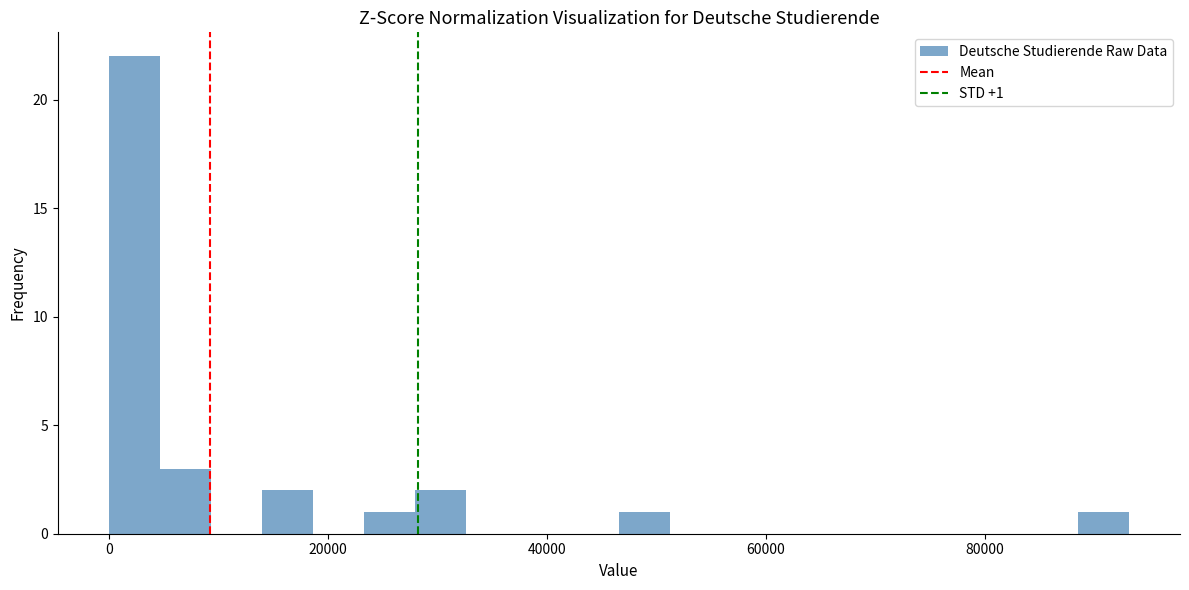

Read against the x-axis, roughly where is the centre of the tallest bar?

2000